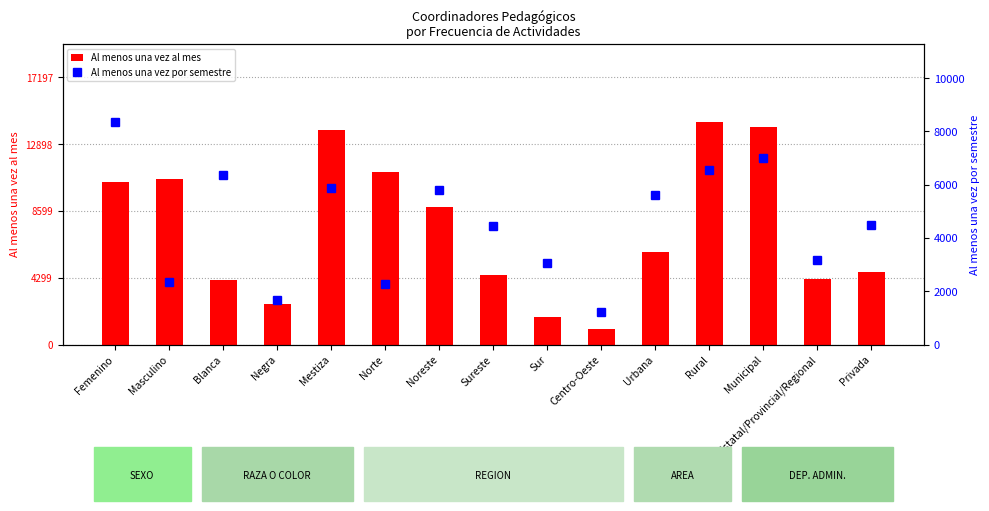

What is the smallest value displayed?

1027